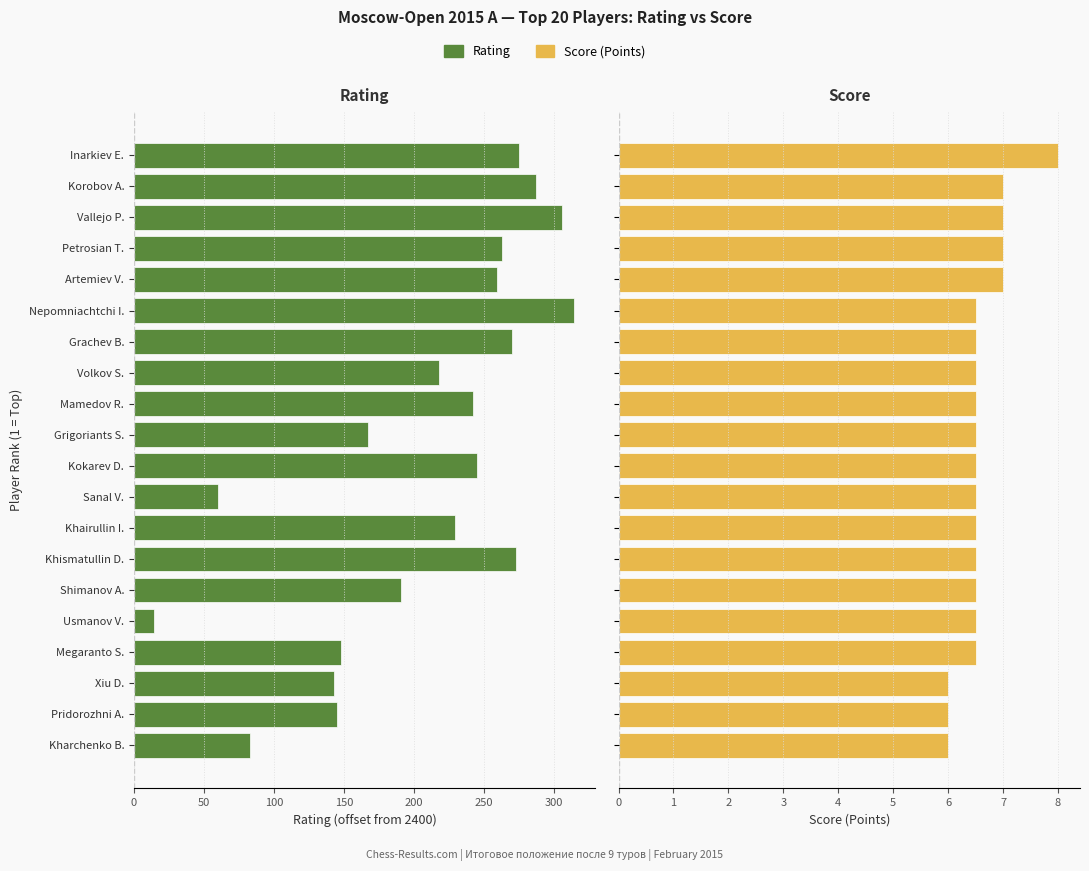

Which has a higher value, Inarkiev E. or Nepomniachtchi I.?

Inarkiev E.